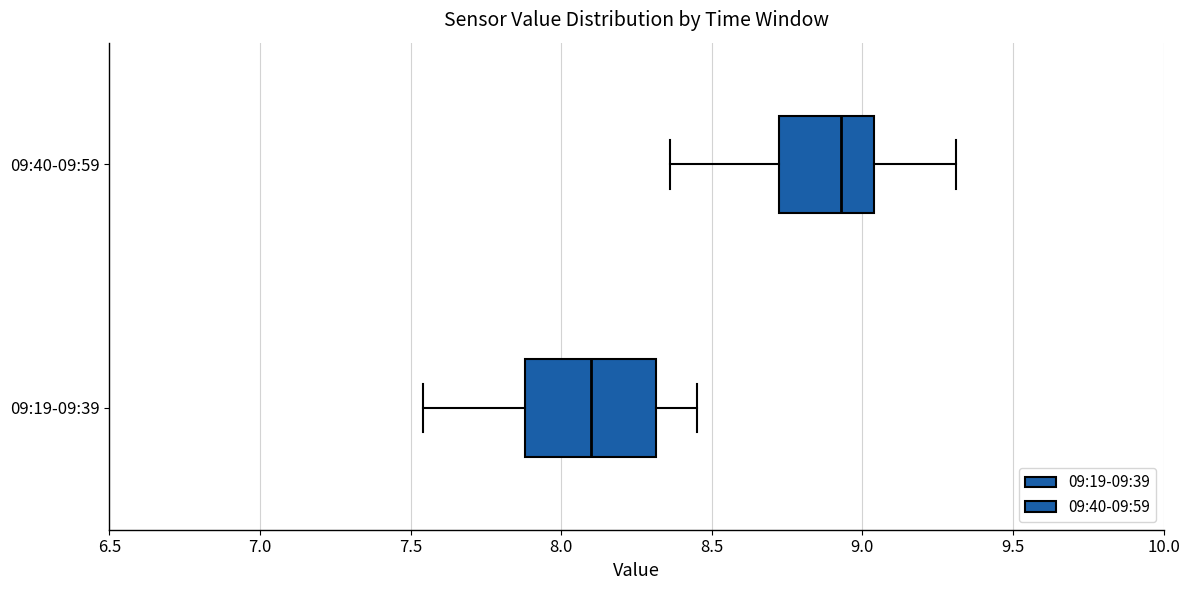

Reading bottom to top, read every box against the x-axis: the position of its median line, the range the box covers, and the ends of its whiskers. The values are not printed on the chart, so give them approximately, as read against the axis.

09:19-09:39: median 8.10, box 7.90 to 8.30, whiskers 7.55 to 8.45
09:40-09:59: median 8.95, box 8.70 to 9.05, whiskers 8.35 to 9.30